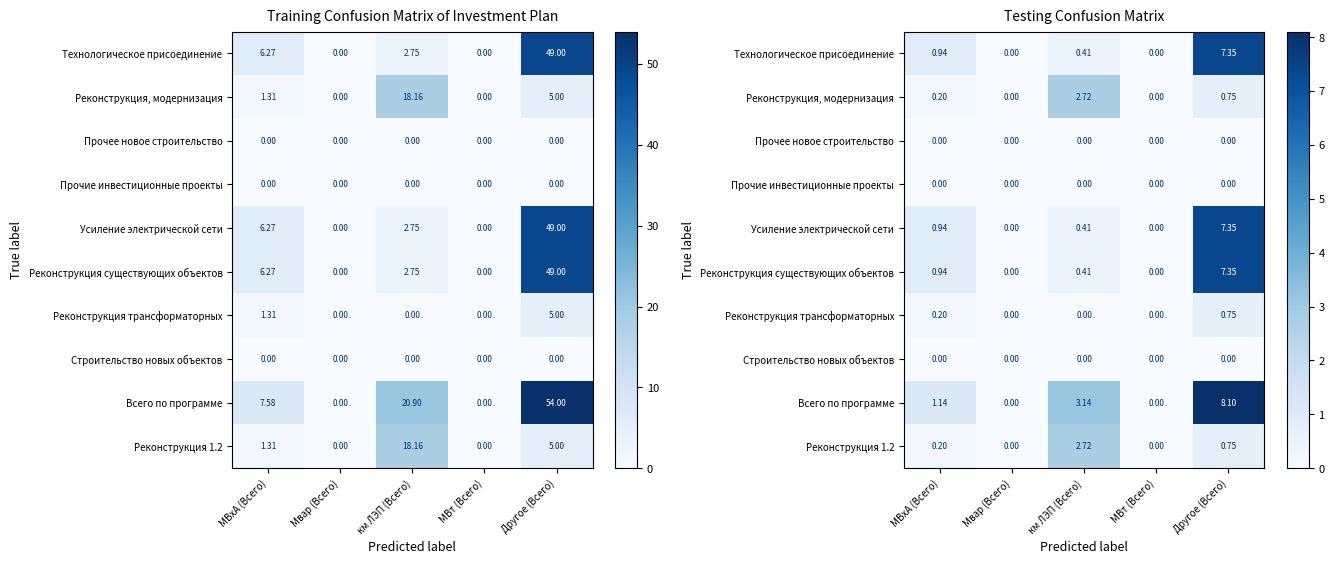

Which series has the widest spread of values?

Всего по программе